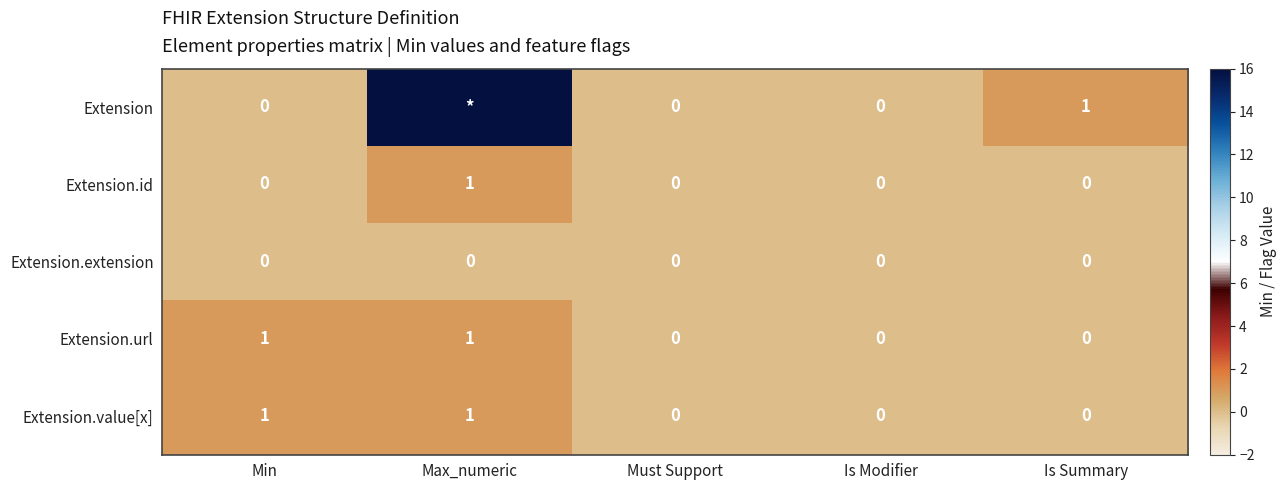

Between Is Modifier and Max_numeric, which is larger?

Max_numeric